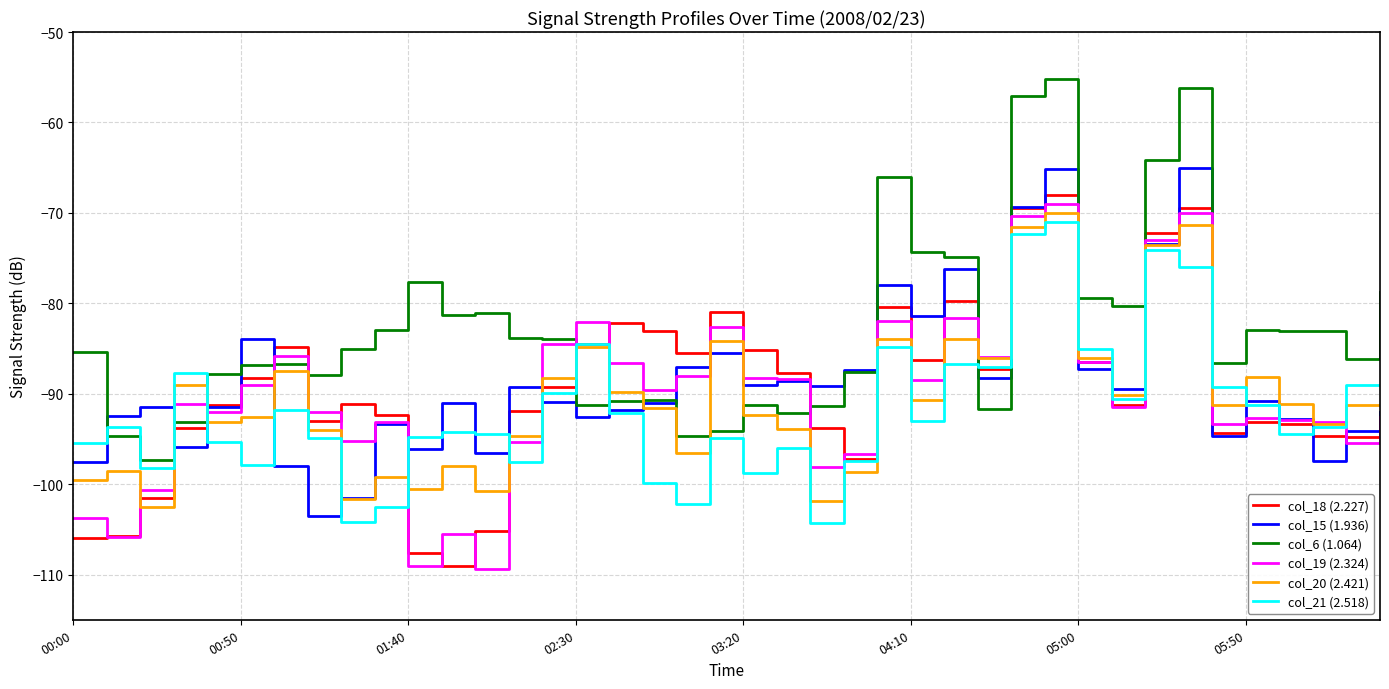

True or false: col_19 (2.324) and col_20 (2.421) intersect in this chart.

True